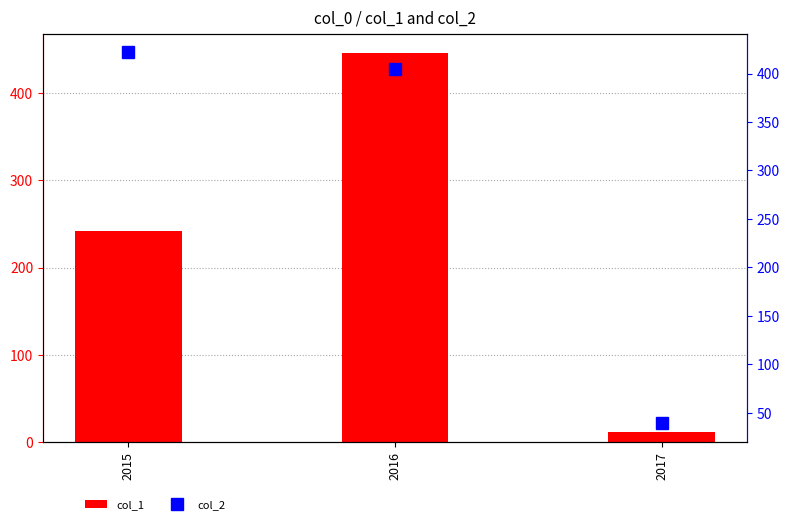

Rank the series at 2015 from highest to lowest value.

col_2, col_1